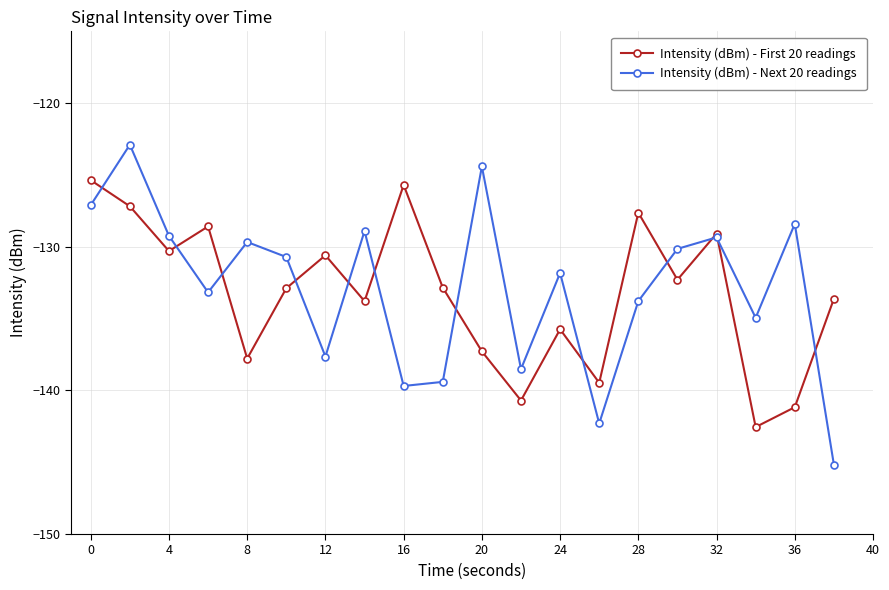

What is the sum of all Intensity (dBm) - First 20 readings values?

-2664.6